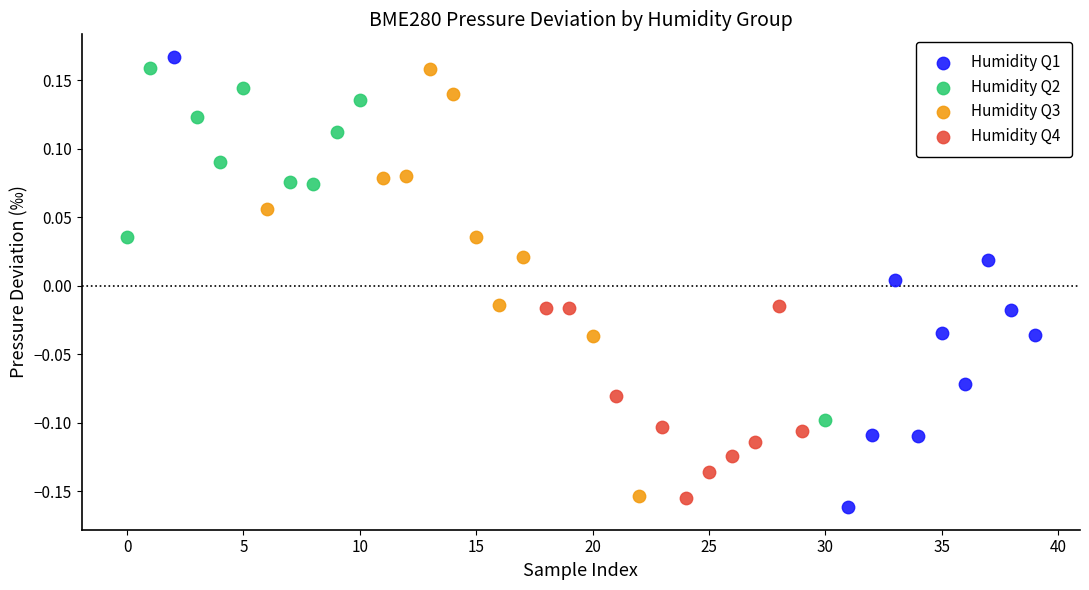

Which series contains the lowest Y value?

Humidity Q1